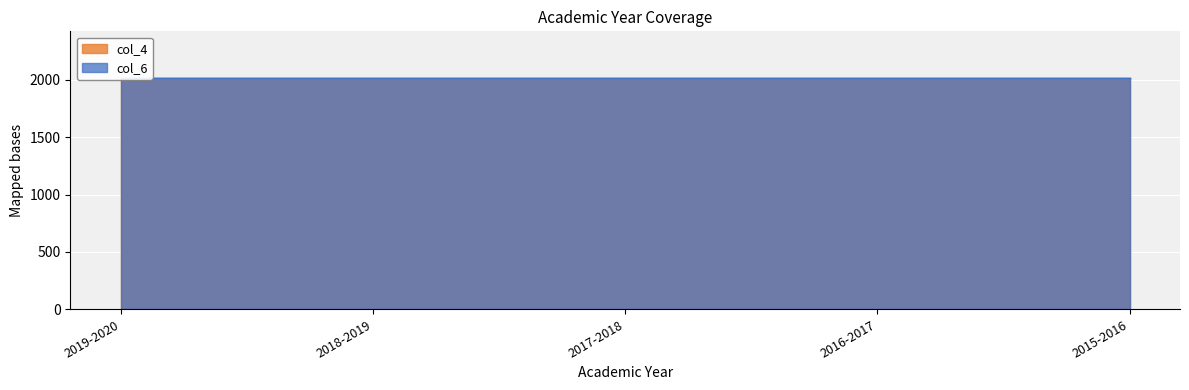

How many data points in col_6 are less than 2017?

2